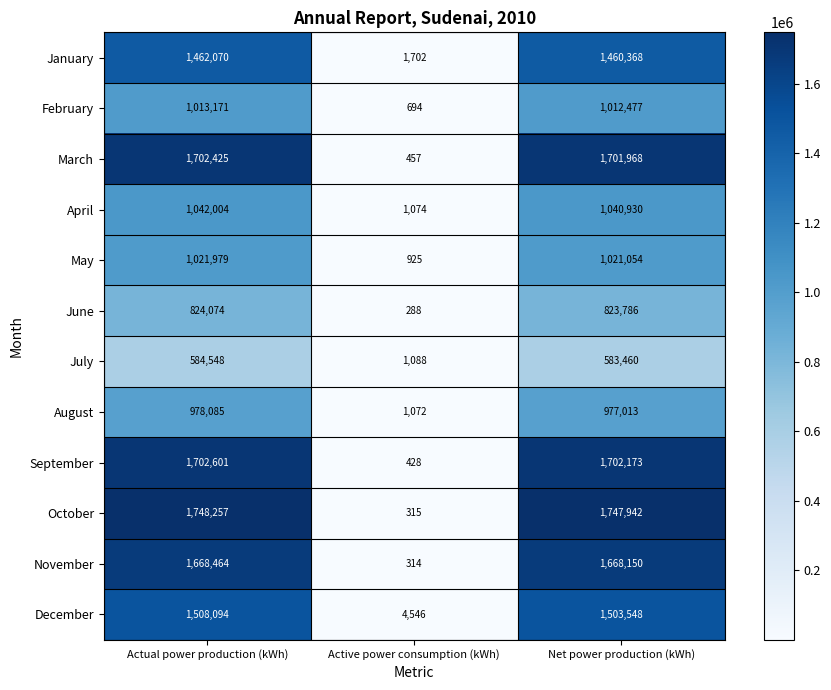

What is the maximum value shown in the chart?

1748257